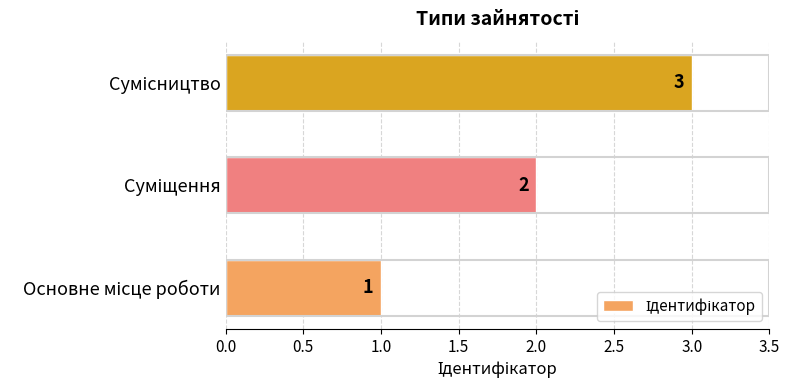

Are the bars grouped side by side (vs. stacked)?

No